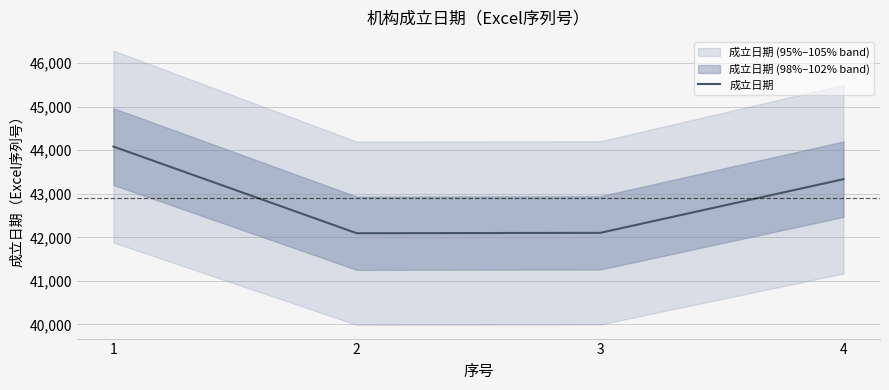

What is the change in value from 1 to 4?

-749